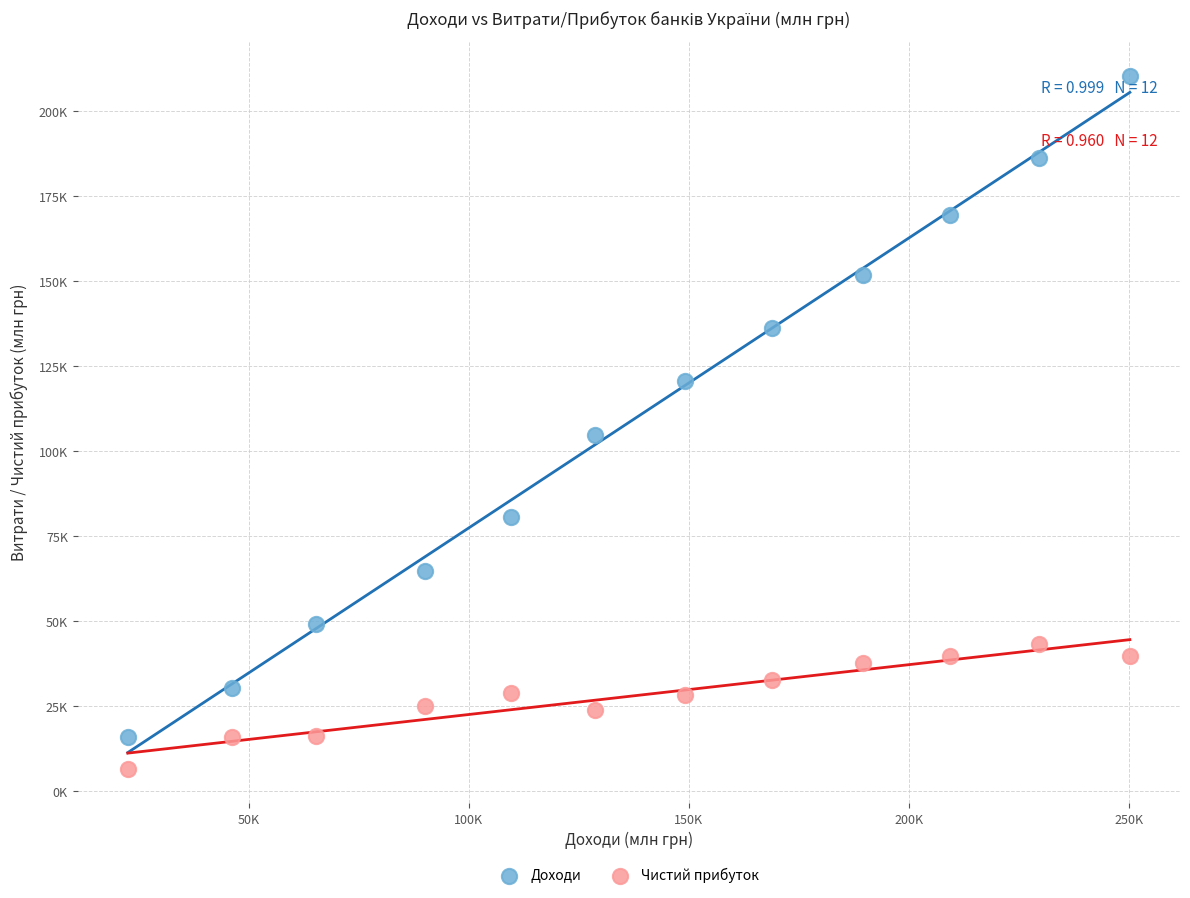

Which series contains the lowest Y value?

Чистий прибуток